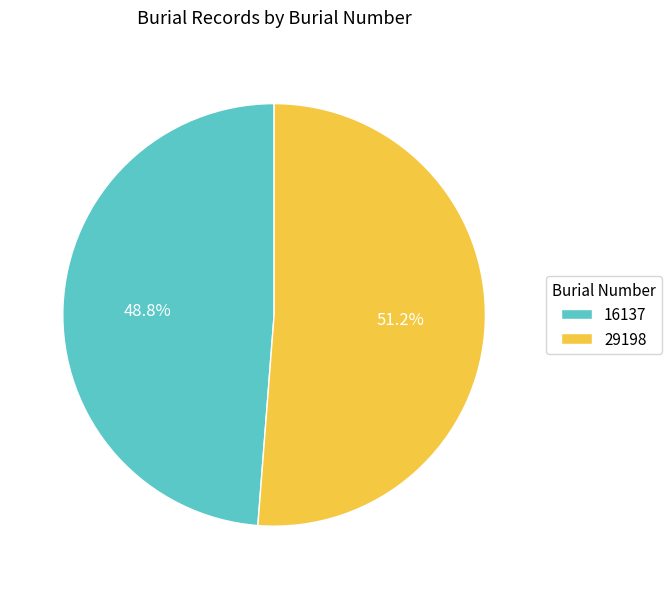

The 29198 slice represents 51% of the pie. True or false?

True